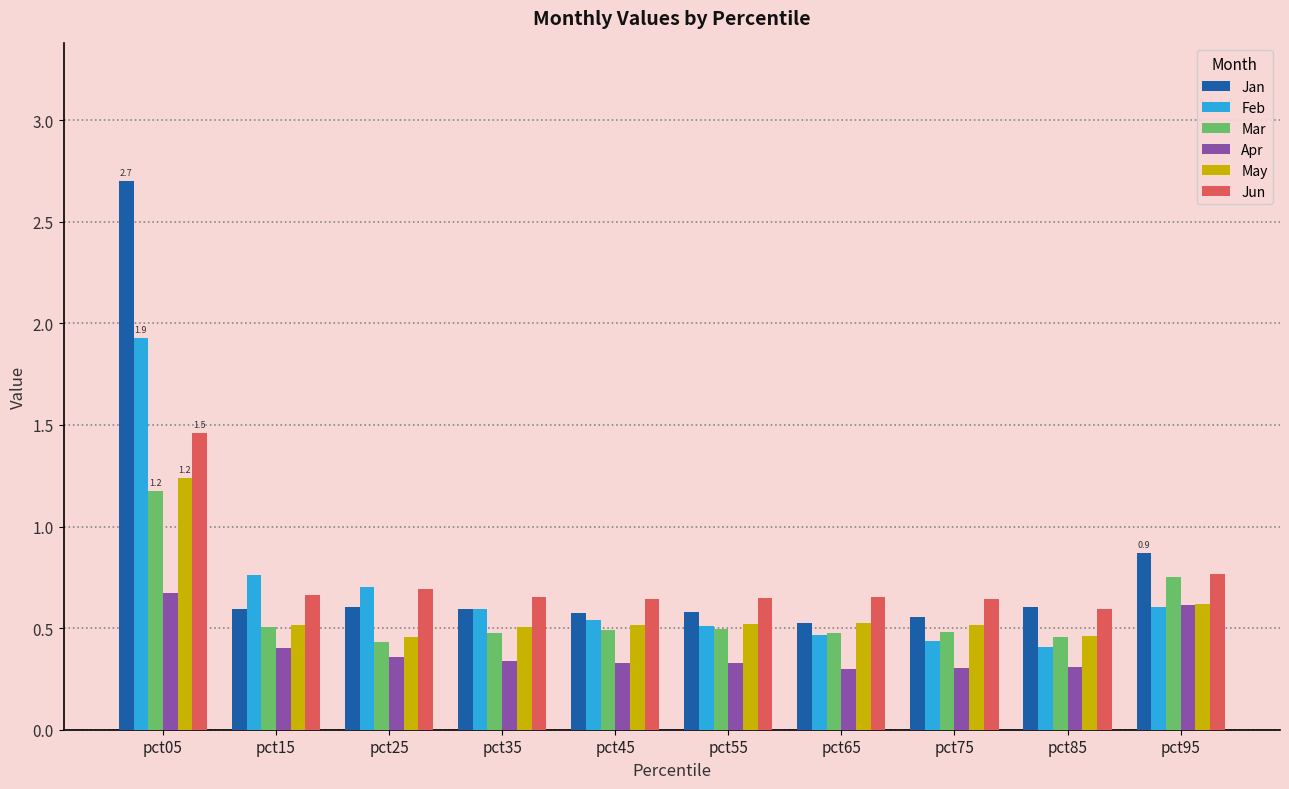

How many distinct data groups are displayed?

6